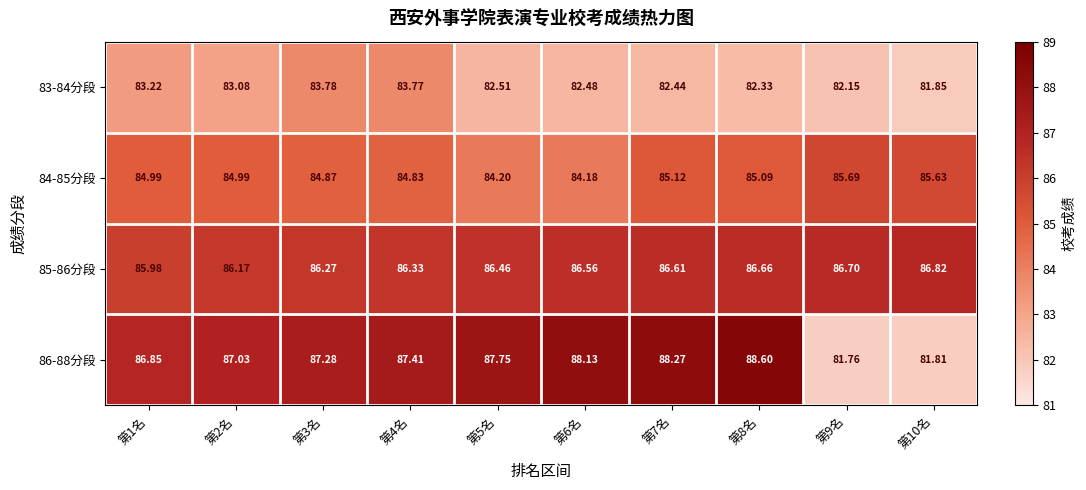

Which series has the largest total across all categories?

86-88分段